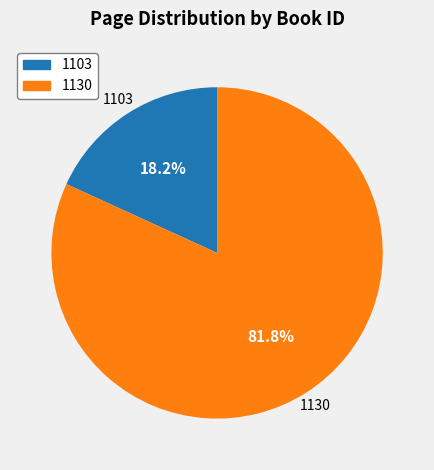

What percentage is the 1130 slice, to the nearest percent?

82%